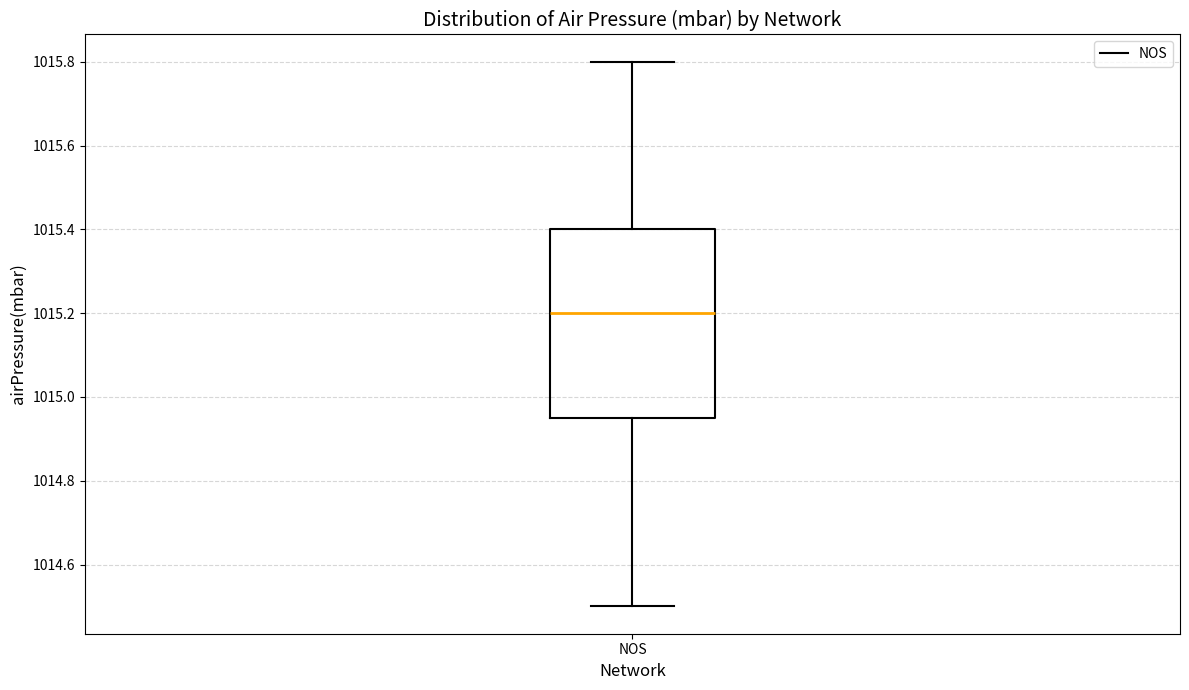

Where does the median line of the box for NOS sit on the y-axis? The values are not printed on the chart, so give them approximately, as read against the axis.

1015.20